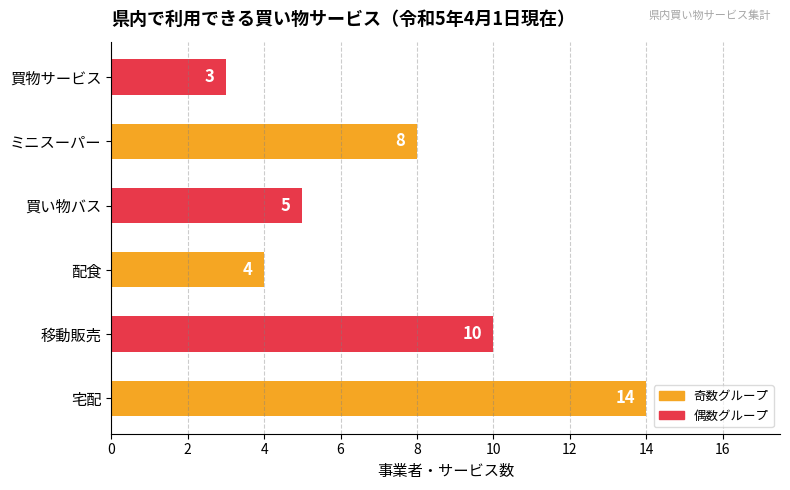

What is the greatest value displayed?

14